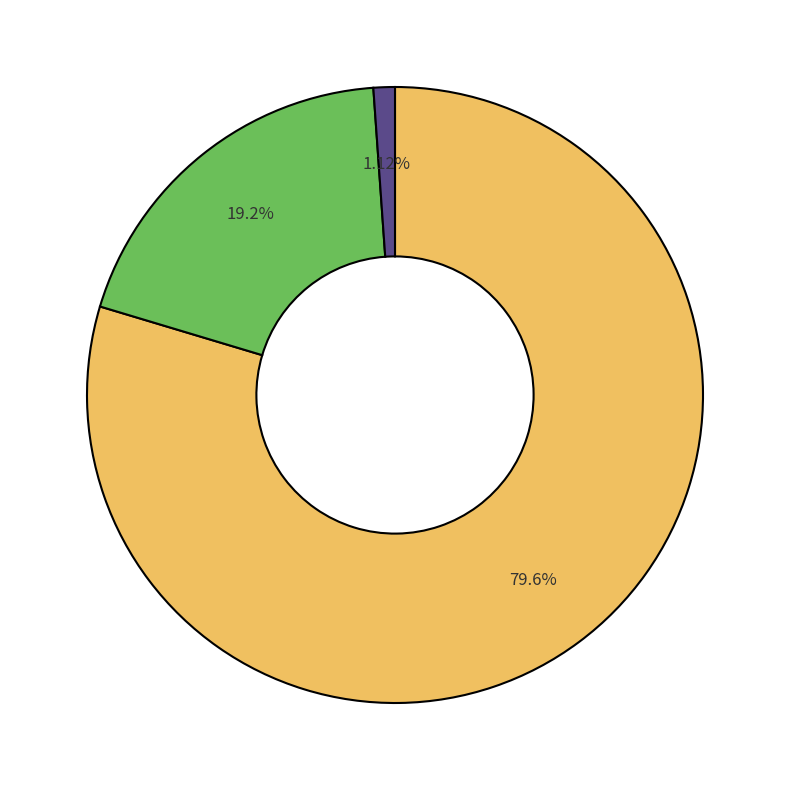

Is there any slice that represents more than half of the pie?

Yes